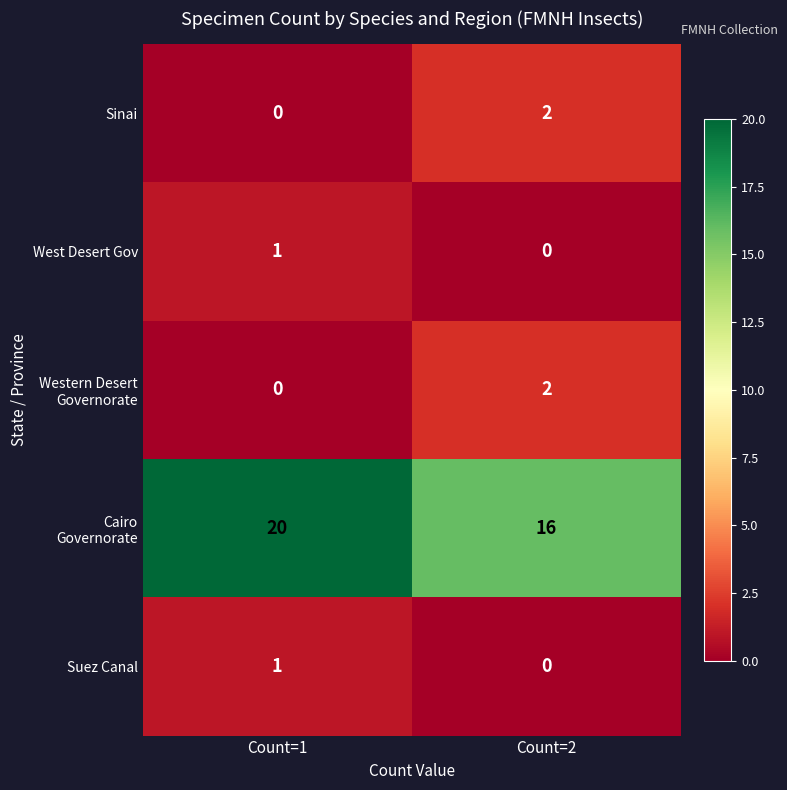

Rank the categories by West Desert Gov value from lowest to highest.

Count=2, Count=1